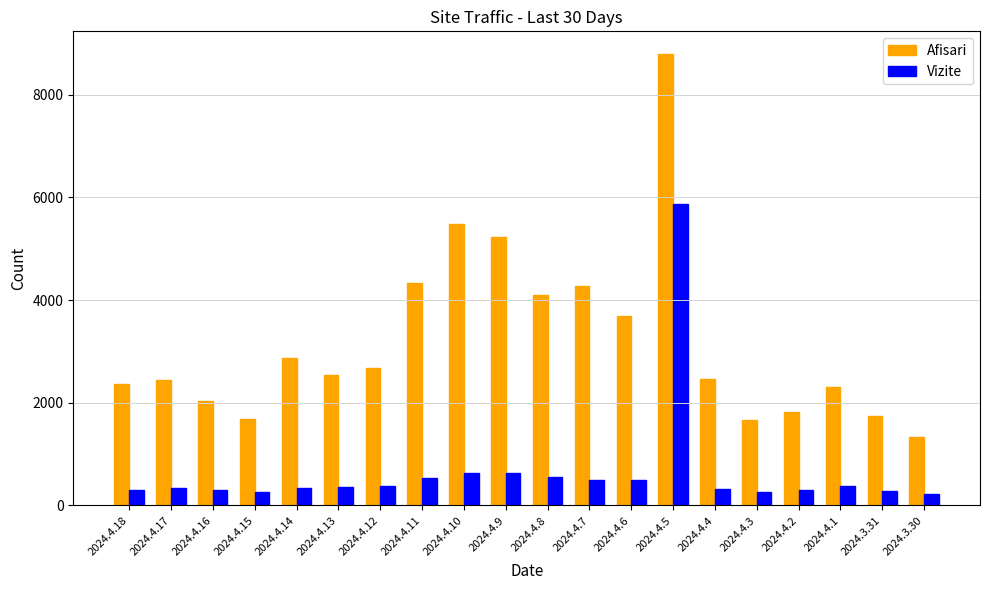

The value of Afisari at 2024.4.16 is 2702. True or false?

False